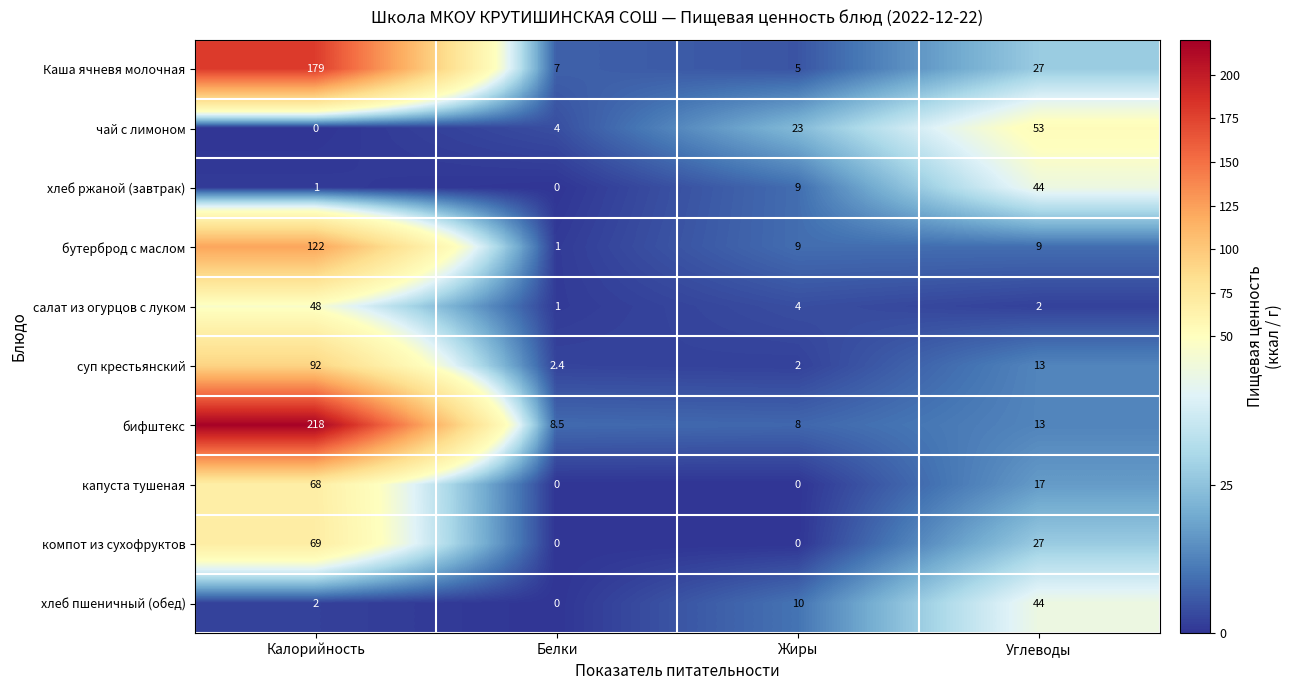

The хлеб пшеничный (обед) series shows 2.8 at Калорийность. True or false?

False